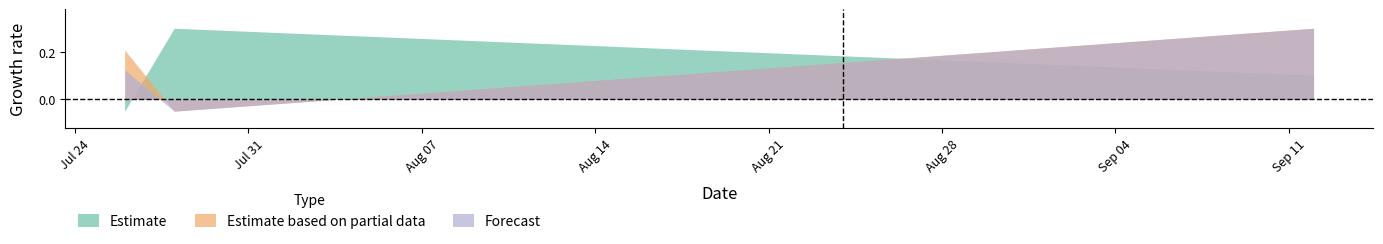

At which label does Estimate based on partial data reach its peak?

2023-09-12